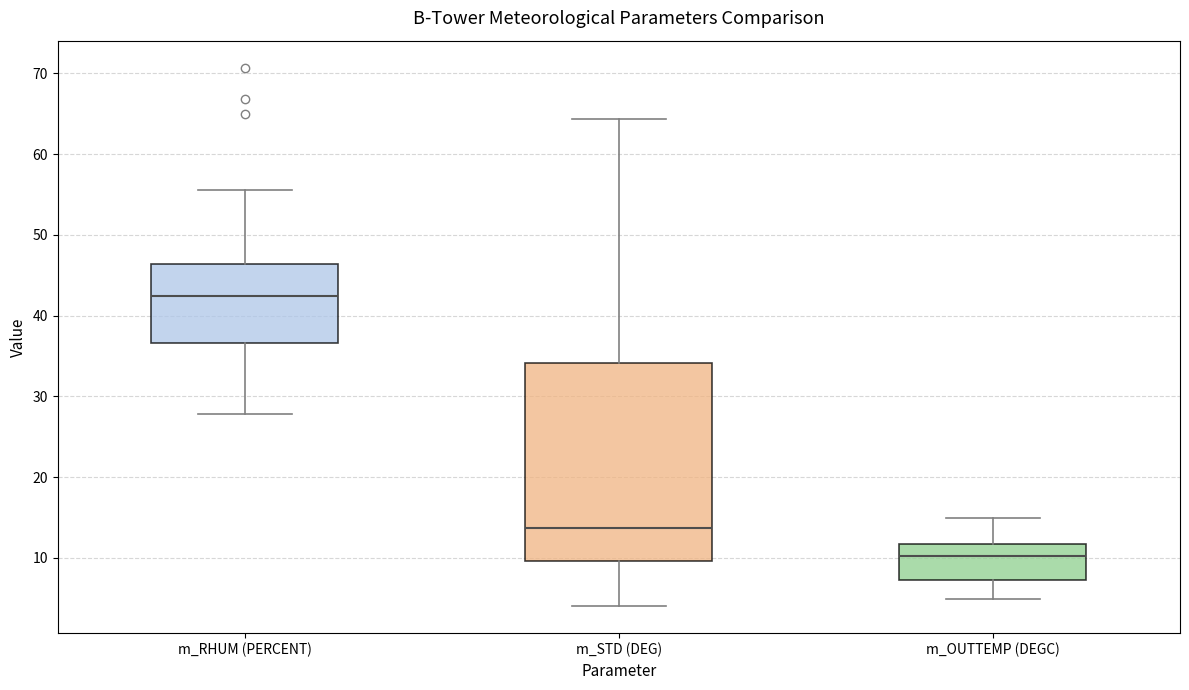

Reading left to right, transcribe this box plot: for each box, give where its median line is, the range the box spans, and where its two whiskers end, as read against the y-axis. The values are not printed on the chart, so give them approximately, as read against the axis.

m_RHUM (PERCENT): median 42, box 37 to 46, whiskers 28 to 56
m_STD (DEG): median 14, box 10 to 34, whiskers 4 to 64
m_OUTTEMP (DEGC): median 10, box 7 to 12, whiskers 5 to 15